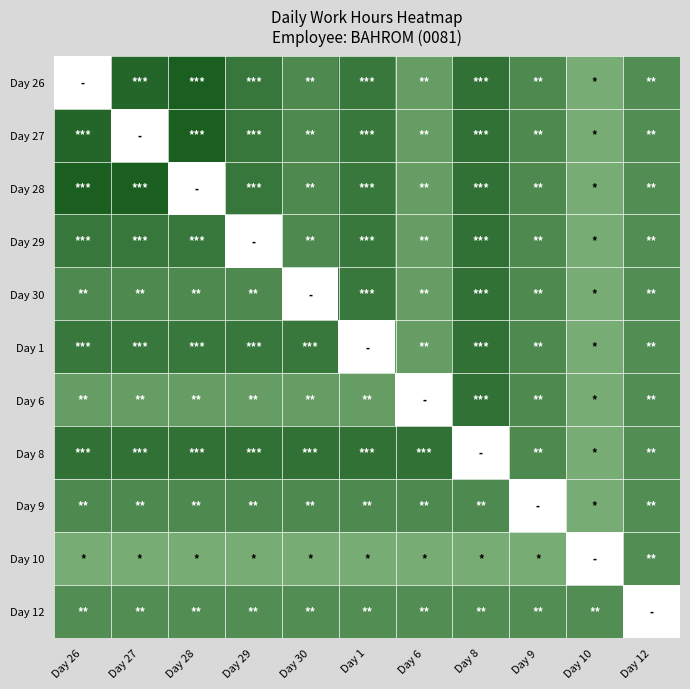

Reading left to right, transcribe all the data shown in this chart.

Day 26: Day 26=0.0	Day 27=14.7	Day 28=15.3	Day 29=13.7	Day 30=12.4	Day 1=13.6	Day 6=11.2	Day 8=14.0	Day 9=12.5	Day 10=10.2	Day 12=12.2
Day 27: Day 26=14.7	Day 27=0.0	Day 28=15.3	Day 29=13.7	Day 30=12.4	Day 1=13.6	Day 6=11.2	Day 8=14.0	Day 9=12.5	Day 10=10.2	Day 12=12.2
Day 28: Day 26=15.3	Day 27=15.3	Day 28=0.0	Day 29=13.7	Day 30=12.4	Day 1=13.6	Day 6=11.2	Day 8=14.0	Day 9=12.5	Day 10=10.2	Day 12=12.2
Day 29: Day 26=13.7	Day 27=13.7	Day 28=13.7	Day 29=0.0	Day 30=12.4	Day 1=13.6	Day 6=11.2	Day 8=14.0	Day 9=12.5	Day 10=10.2	Day 12=12.2
Day 30: Day 26=12.4	Day 27=12.4	Day 28=12.4	Day 29=12.4	Day 30=0.0	Day 1=13.6	Day 6=11.2	Day 8=14.0	Day 9=12.5	Day 10=10.2	Day 12=12.2
Day 1: Day 26=13.6	Day 27=13.6	Day 28=13.6	Day 29=13.6	Day 30=13.6	Day 1=0.0	Day 6=11.2	Day 8=14.0	Day 9=12.5	Day 10=10.2	Day 12=12.2
Day 6: Day 26=11.2	Day 27=11.2	Day 28=11.2	Day 29=11.2	Day 30=11.2	Day 1=11.2	Day 6=0.0	Day 8=14.0	Day 9=12.5	Day 10=10.2	Day 12=12.2
Day 8: Day 26=14.0	Day 27=14.0	Day 28=14.0	Day 29=14.0	Day 30=14.0	Day 1=14.0	Day 6=14.0	Day 8=0.0	Day 9=12.5	Day 10=10.2	Day 12=12.2
Day 9: Day 26=12.5	Day 27=12.5	Day 28=12.5	Day 29=12.5	Day 30=12.5	Day 1=12.5	Day 6=12.5	Day 8=12.5	Day 9=0.0	Day 10=10.2	Day 12=12.2
Day 10: Day 26=10.2	Day 27=10.2	Day 28=10.2	Day 29=10.2	Day 30=10.2	Day 1=10.2	Day 6=10.2	Day 8=10.2	Day 9=10.2	Day 10=0.0	Day 12=12.2
Day 12: Day 26=12.2	Day 27=12.2	Day 28=12.2	Day 29=12.2	Day 30=12.2	Day 1=12.2	Day 6=12.2	Day 8=12.2	Day 9=12.2	Day 10=12.2	Day 12=0.0